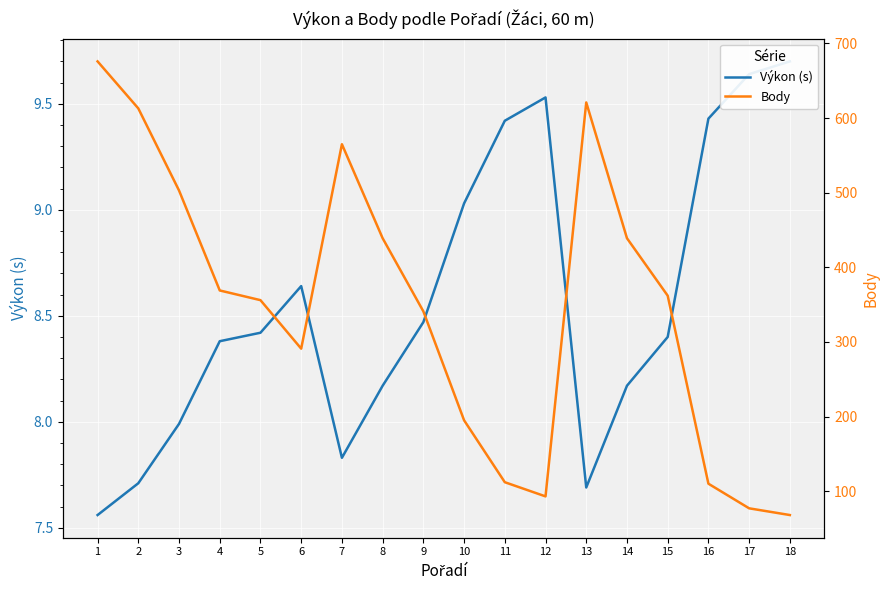

True or false: Výkon (s) and Body intersect in this chart.

False